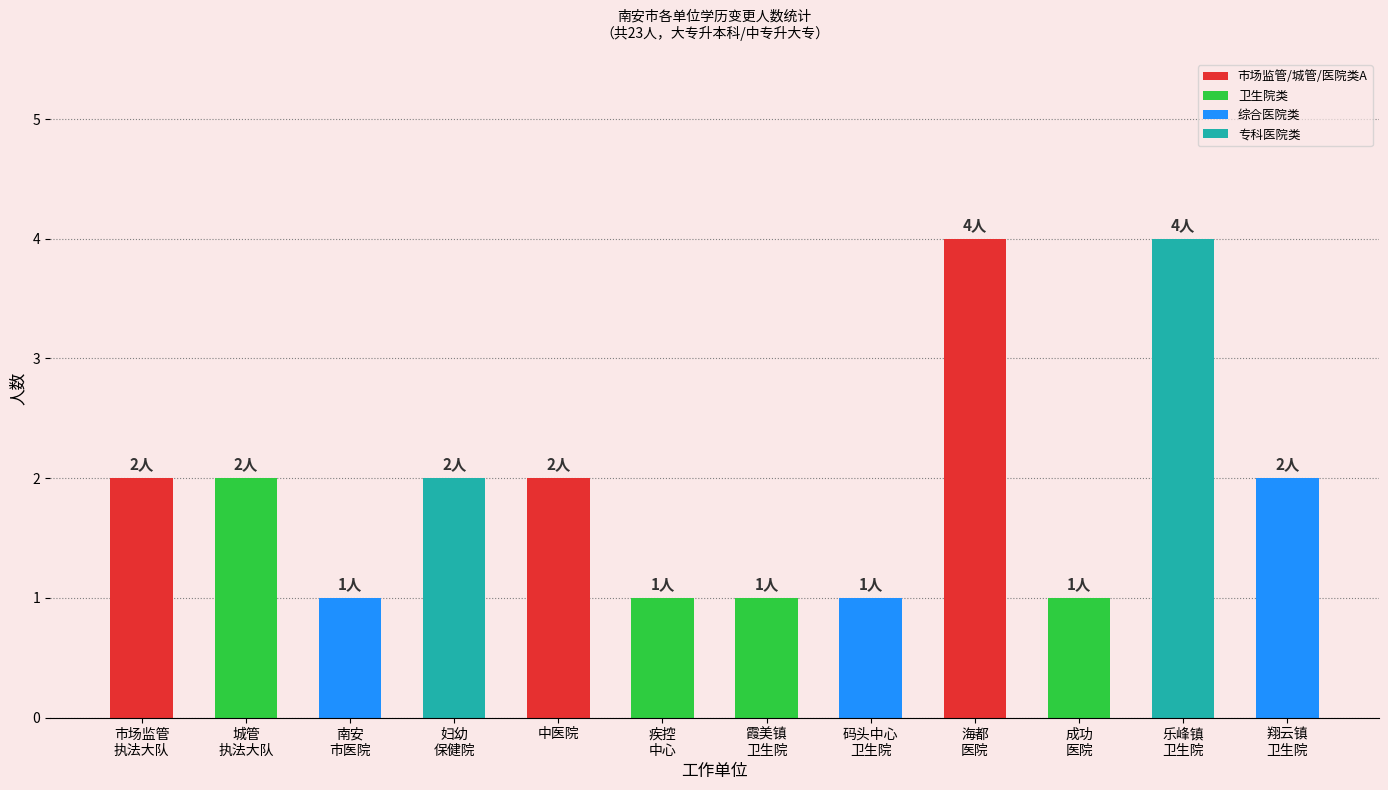

Reading left to right, list all the values displayed in this chart.

2	2	1	2	2	1	1	1	4	1	4	2